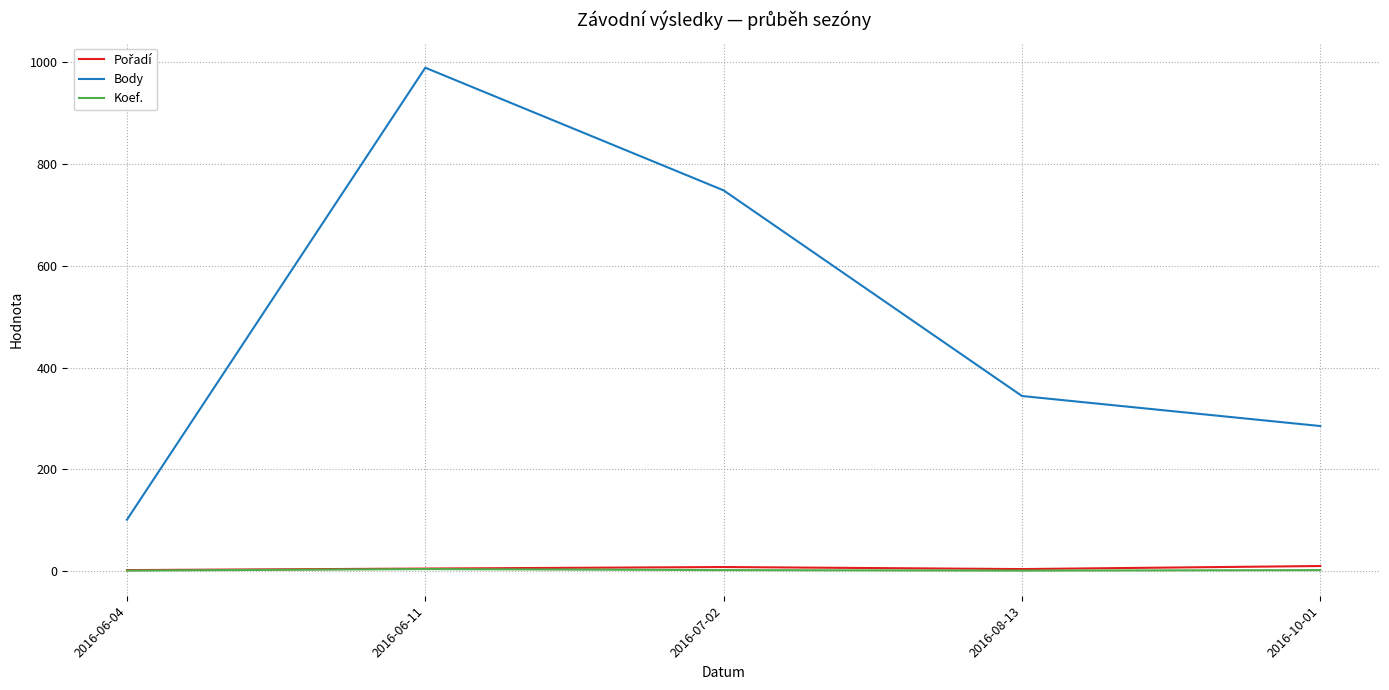

What is the highest value of the Body series?

989